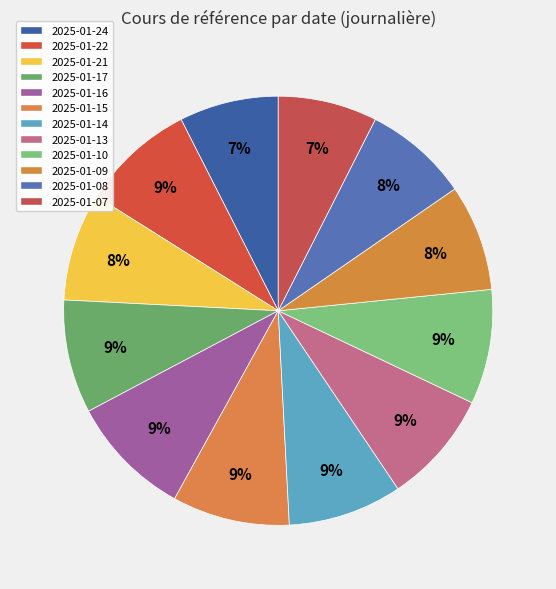

How many slices are in this pie chart?

12